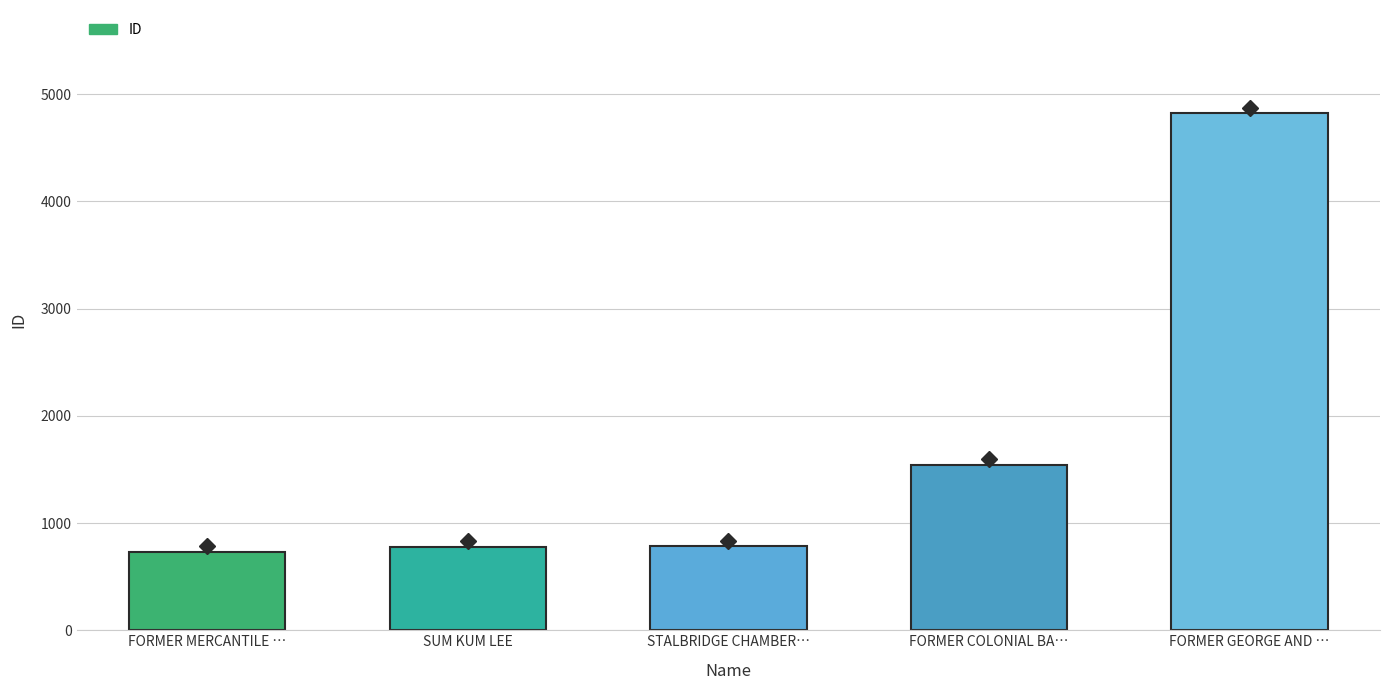

Read the value at FORMER GEORGE AND ….

4822